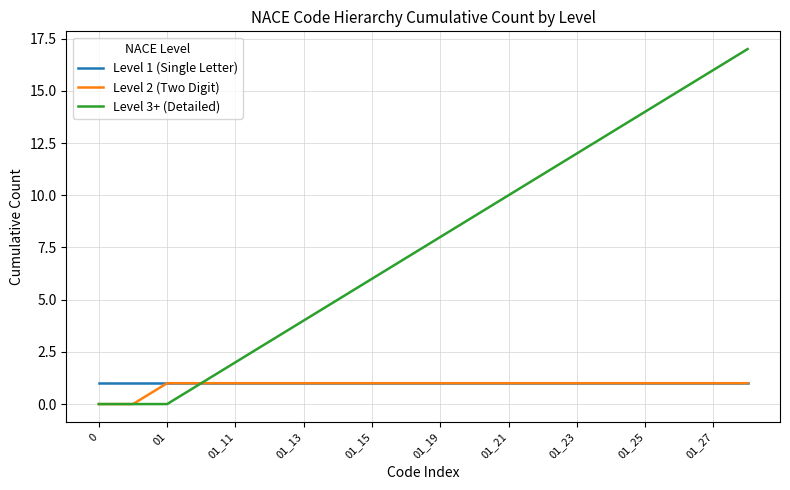

Reading left to right, extract all data points from this chart.

Level 1 (Single Letter): 1	1	1	1	1	1	1	1	1	1	1	1	1	1	1	1	1	1	1	1
Level 2 (Two Digit): 0	0	1	1	1	1	1	1	1	1	1	1	1	1	1	1	1	1	1	1
Level 3+ (Detailed): 0	0	0	1	2	3	4	5	6	7	8	9	10	11	12	13	14	15	16	17